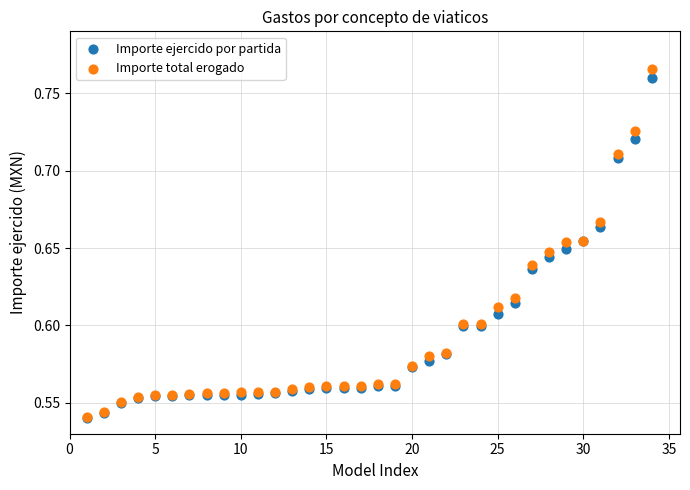

Which series contains the highest Y value?

Importe total erogado